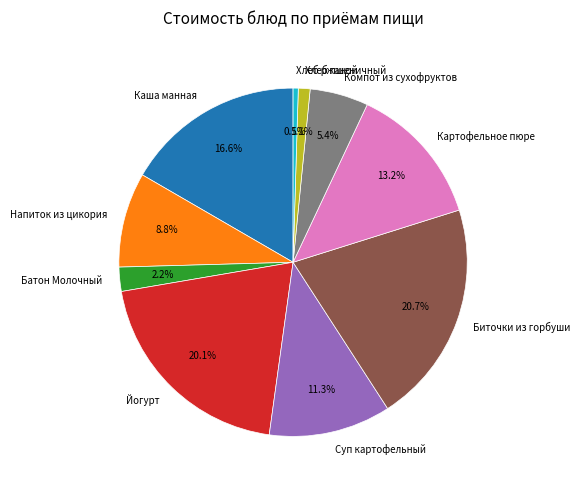

To the nearest percent, what percentage of the pie is Биточки из горбуши?

21%